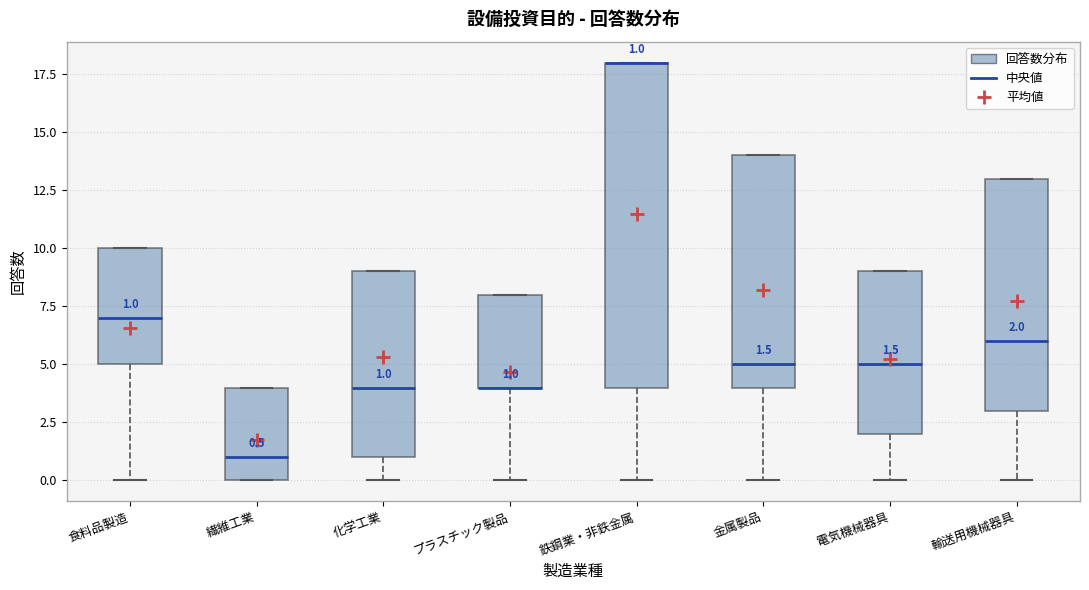

Which box is the tallest, from its lower edge to its upper edge?

鉄鋼業・非鉄金属